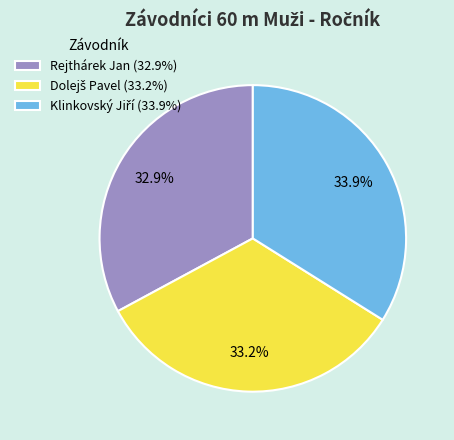

Is there any slice that represents more than half of the pie?

No